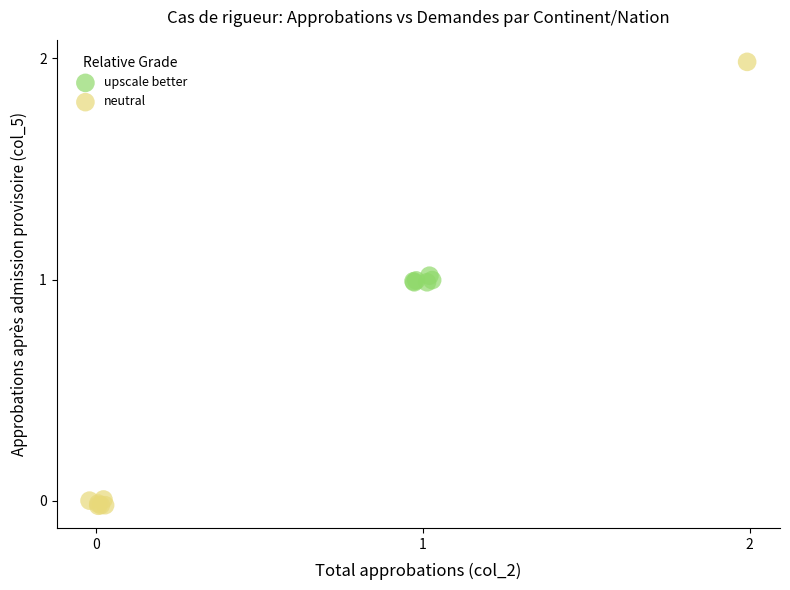

Which series contains the lowest Y value?

neutral